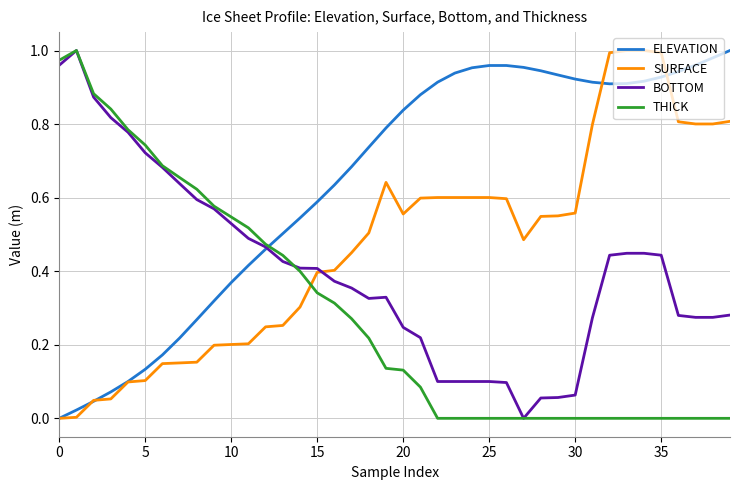

Which series ends up on top after the final intersection of SURFACE and THICK?

SURFACE